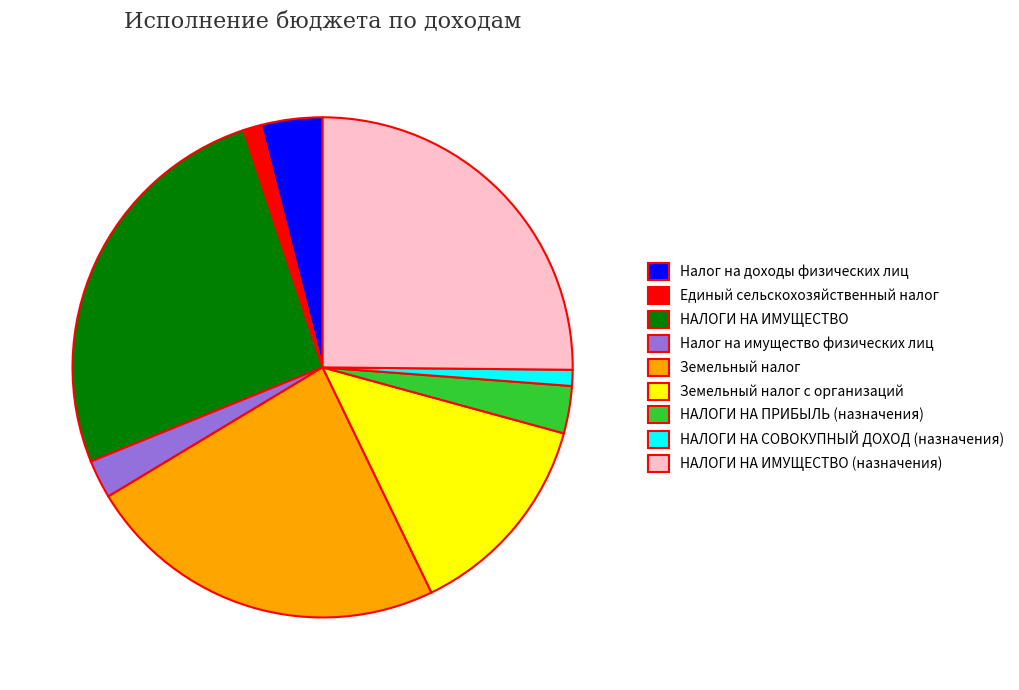

Count the number of slices in the pie.

9